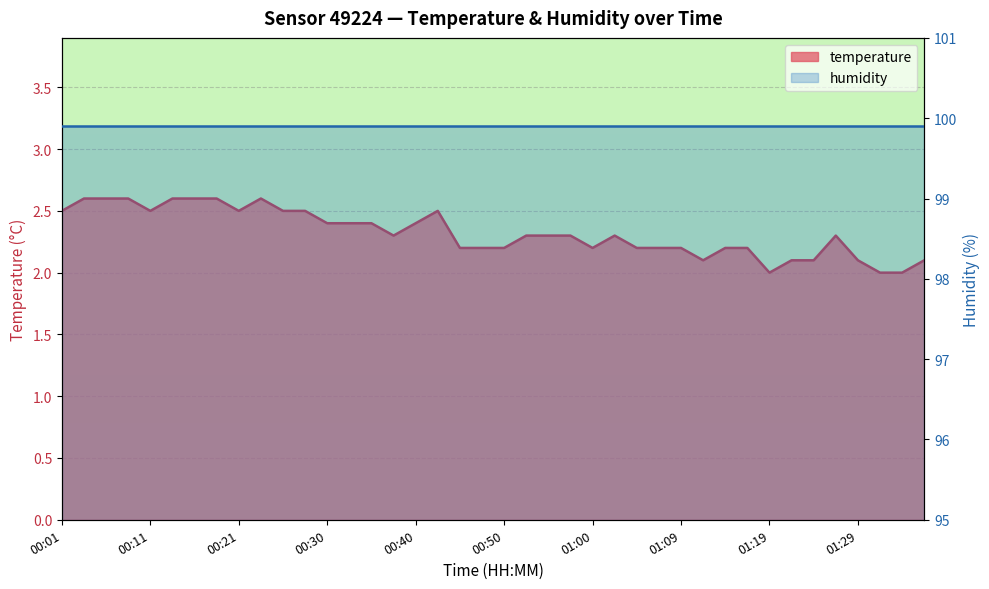

What is the change in value from 00:11 to 01:17?

-0.3